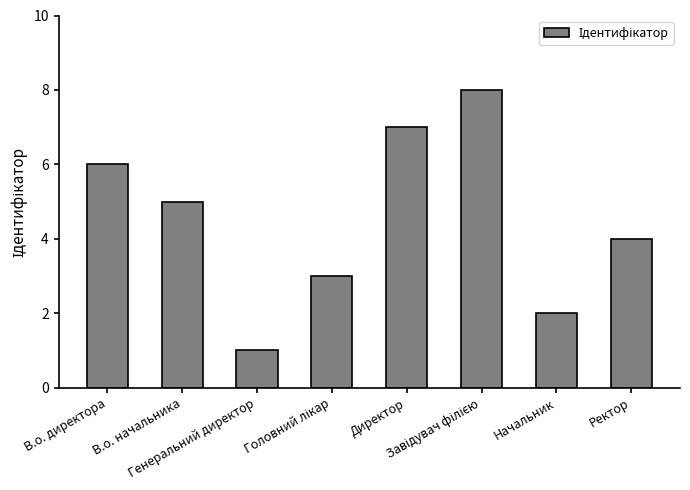

How many values are between 3 and 7?

5